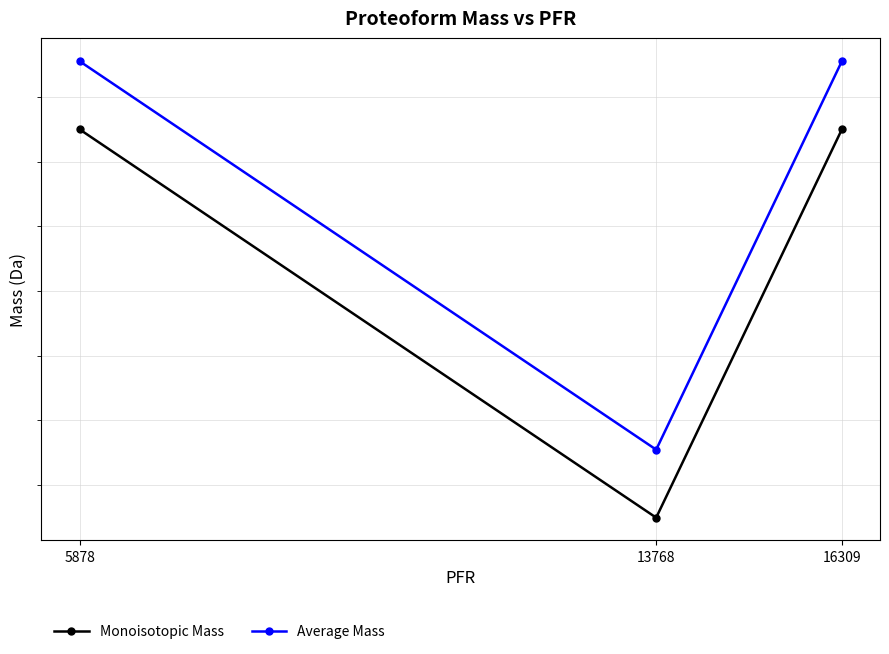

Between 13768 and 5878, which is larger?

5878